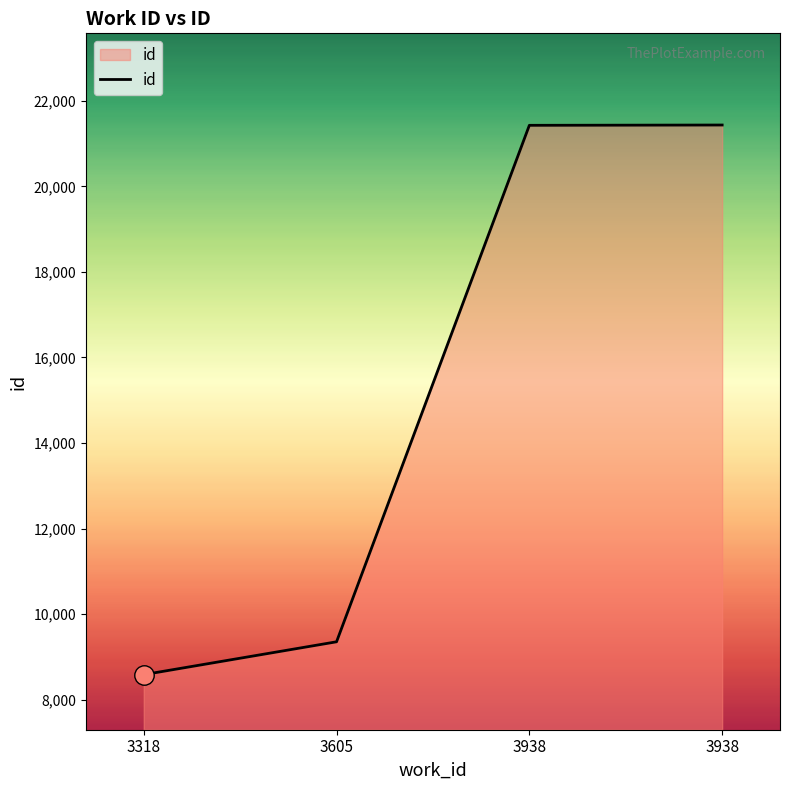

Reading left to right, what are all the values shown in this chart?

3318=8585	3605=9353	3938=21428	3938=21435